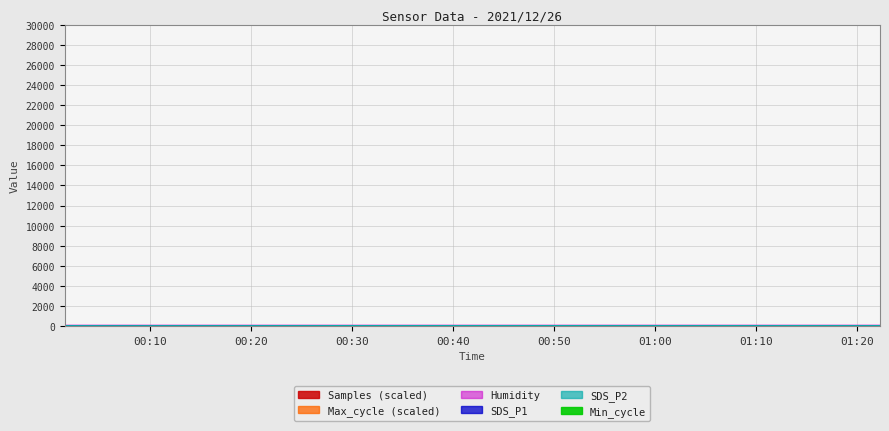

At how many categories does at least one series exceed 20?

40